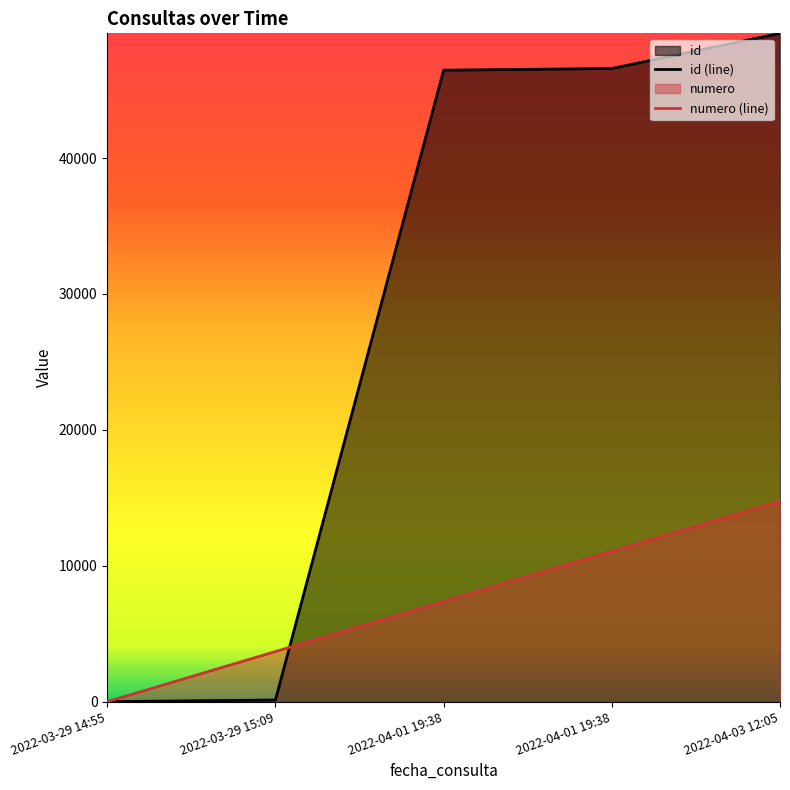

How many intersections are there between numero (line) and id (line)?

1